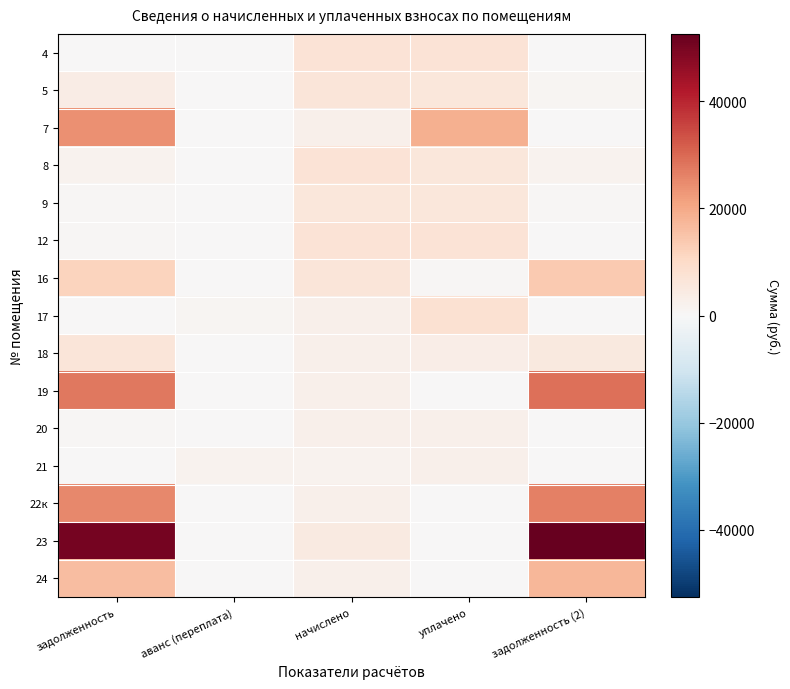

Rank the series by their maximum value, from highest to lowest.

23, 19, 22к, 7, 24, 16, 17, 8, 12, 4, 5, 18, 9, 21, 20